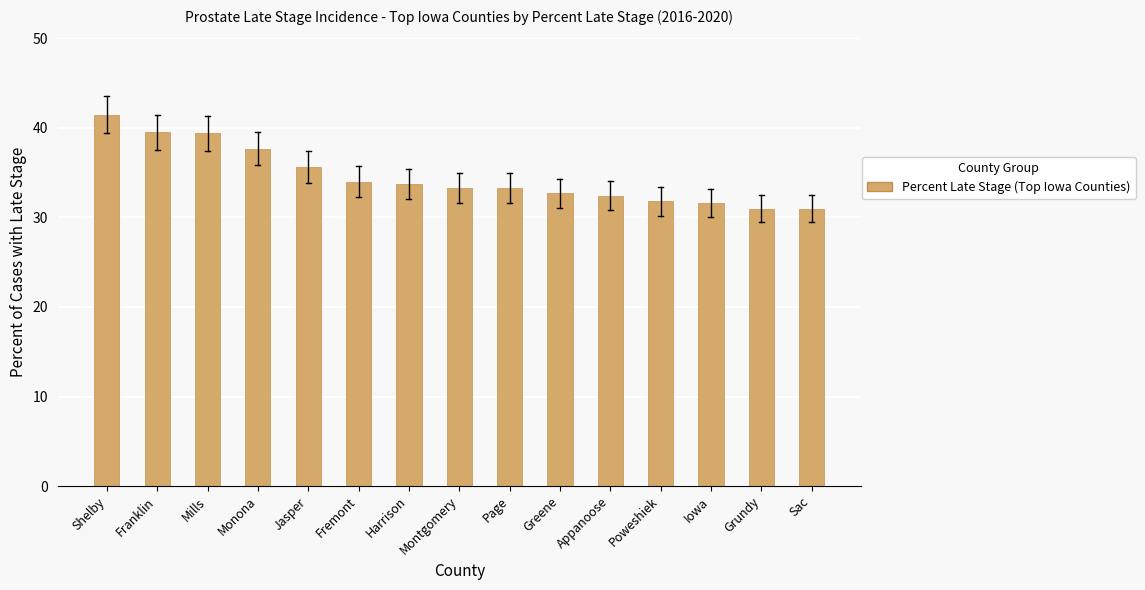

What is the label of the 6th bar from the right?

Greene